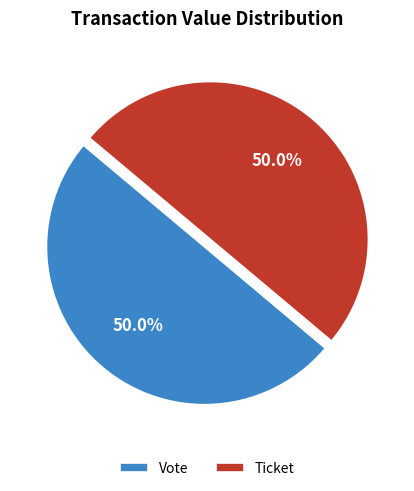

What is the ratio of the value at Ticket to the value at Vote?

1.0